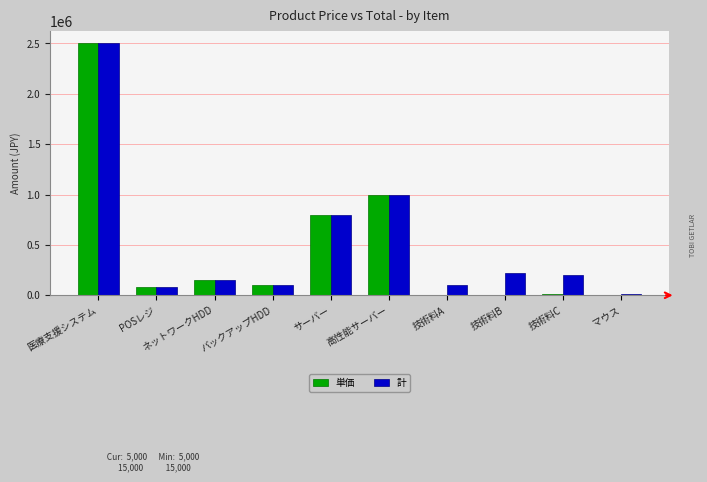

What is the sum of all 単価 values?

4657500